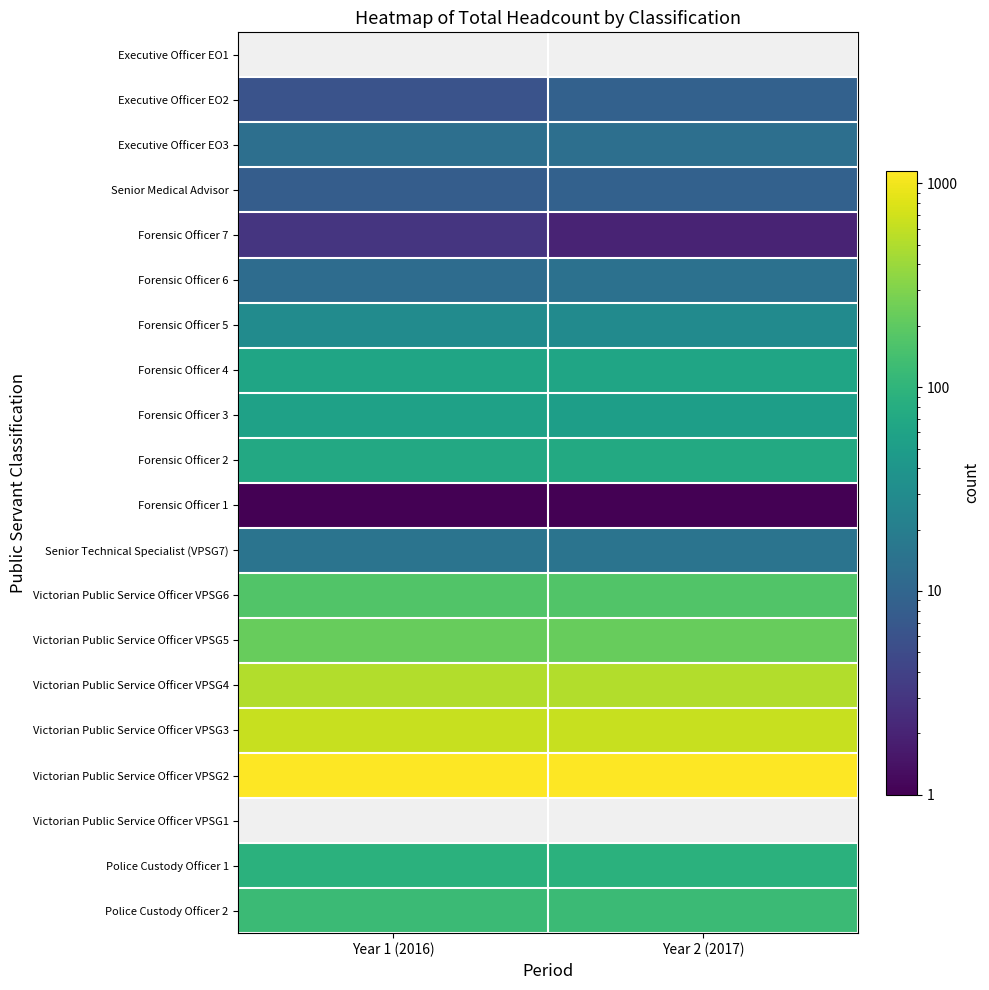

At Year 2 (2017), list the series in order from smallest to largest.

Forensic Officer 7, Senior Medical Advisor, Executive Officer EO1, Forensic Officer 1, Executive Officer EO2, Executive Officer EO3, Forensic Officer 6, Senior Technical Specialist (VPSG7), Forensic Officer 5, Forensic Officer 3, Forensic Officer 4, Forensic Officer 2, Police Custody Officer 1, Police Custody Officer 2, Victorian Public Service Officer VPSG6, Victorian Public Service Officer VPSG5, Victorian Public Service Officer VPSG4, Victorian Public Service Officer VPSG3, Victorian Public Service Officer VPSG2, Victorian Public Service Officer VPSG1